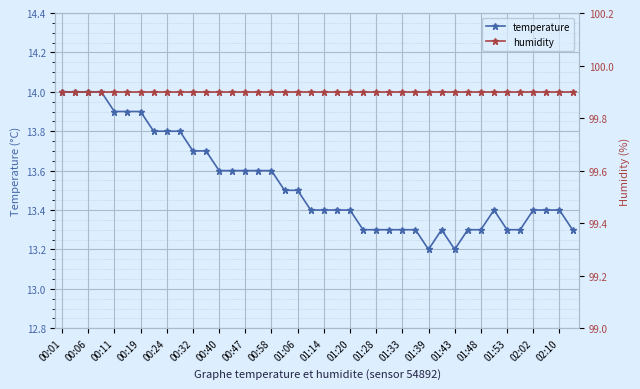

What is the smallest value displayed?

13.2